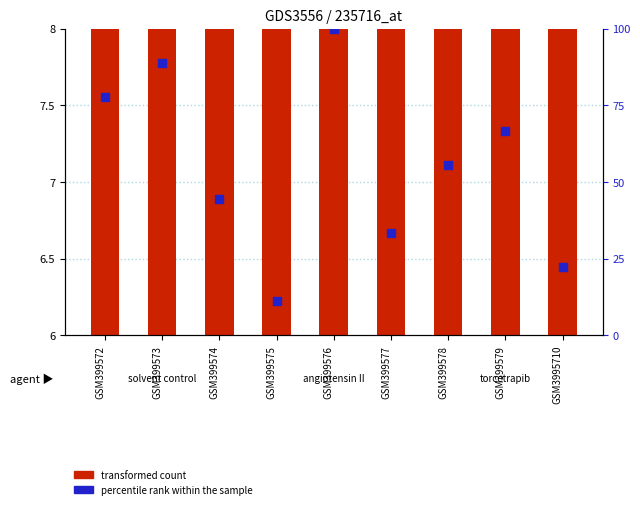

What is the total value across all series at GSM399572?

85.6